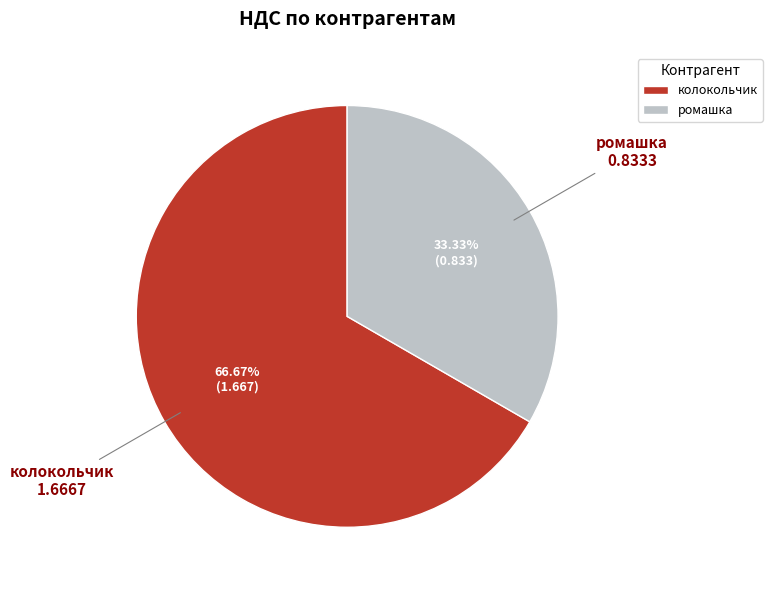

How many slices are in this pie chart?

2